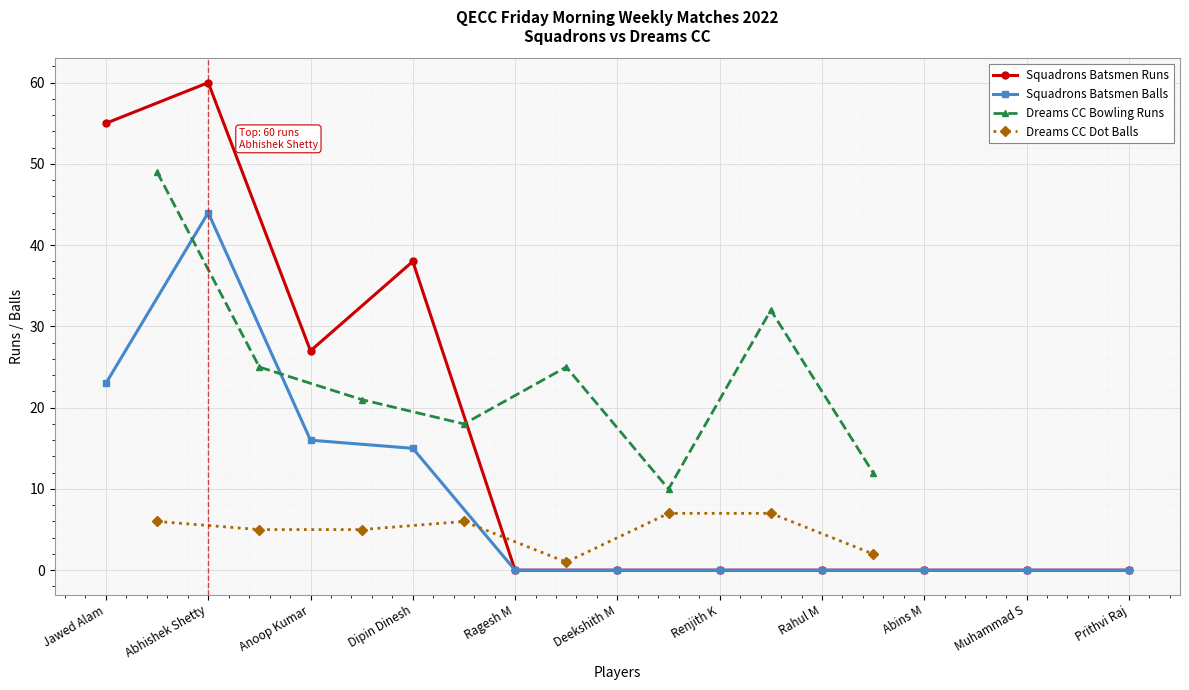

The Squadrons Batsmen Balls series shows 9 at Dipin Dinesh. True or false?

False